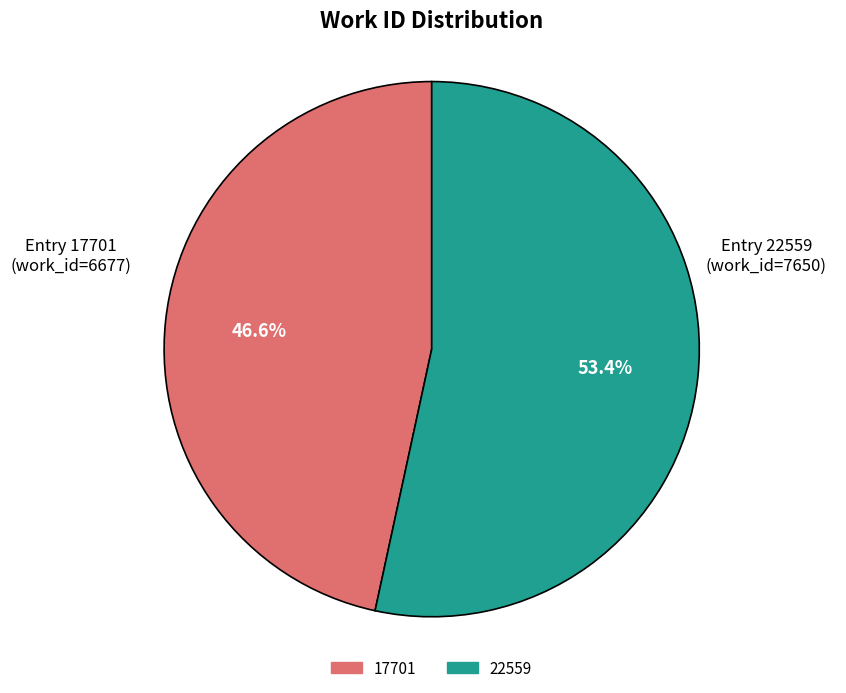

To the nearest percent, what portion does 17701 represent?

47%